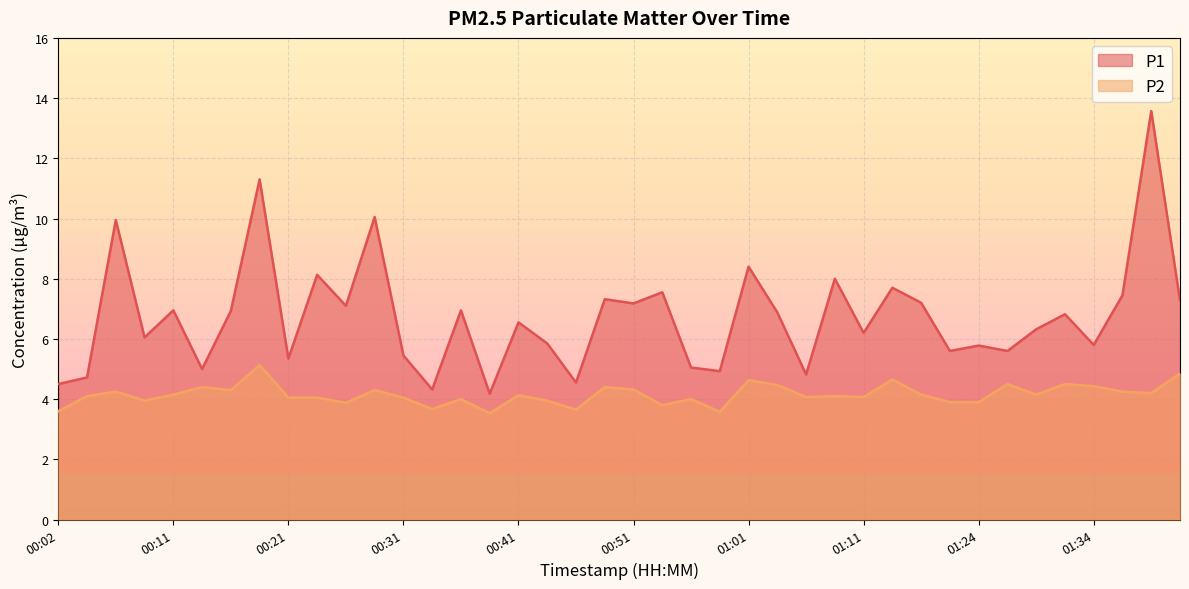

In P2, how many points are higher than both neighbors (excluding endpoints)?

13